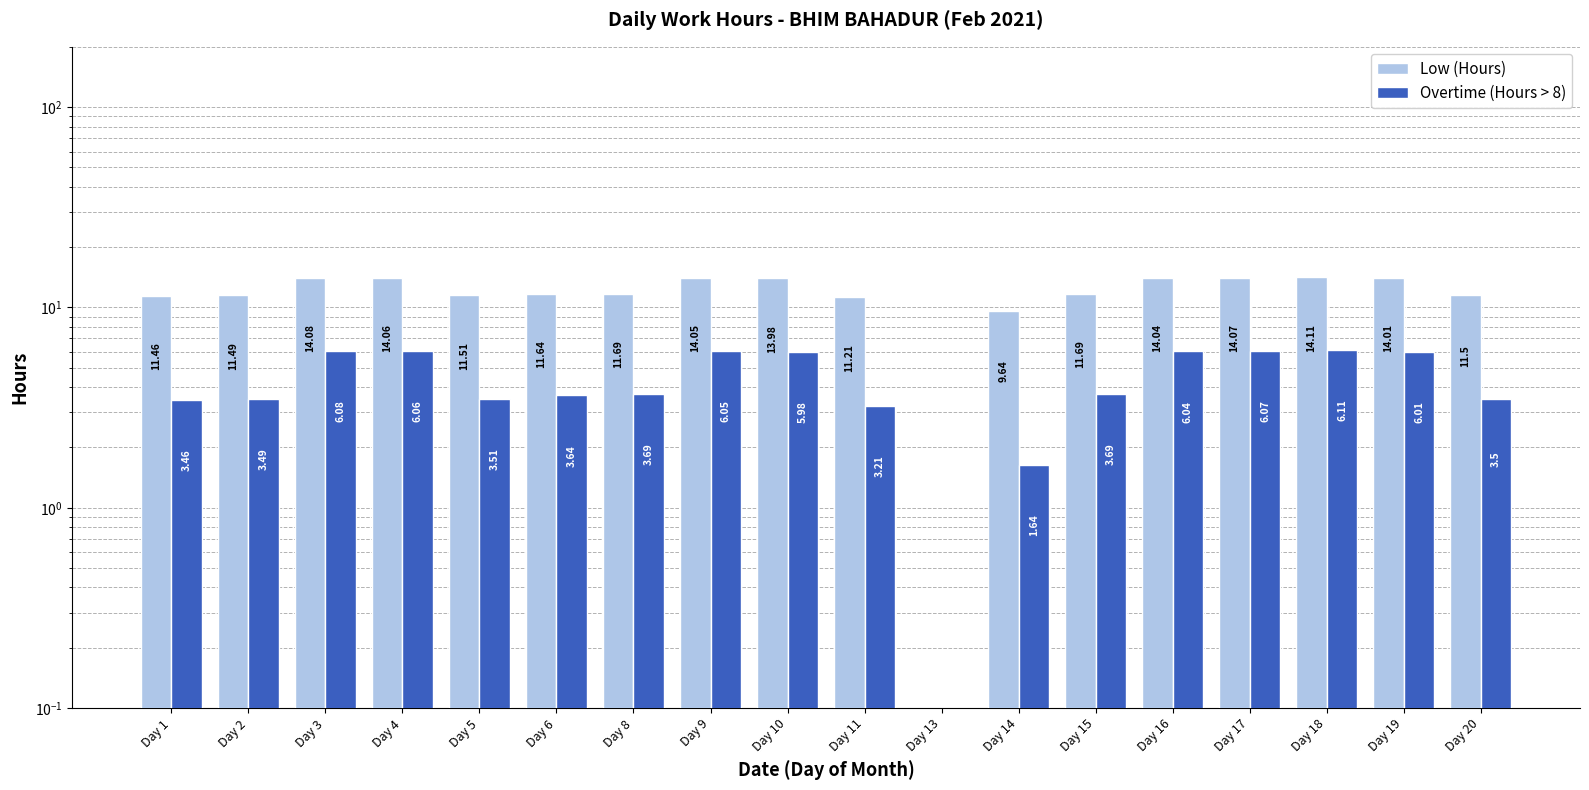

How many data points in Low (Hours) are above 11?

16